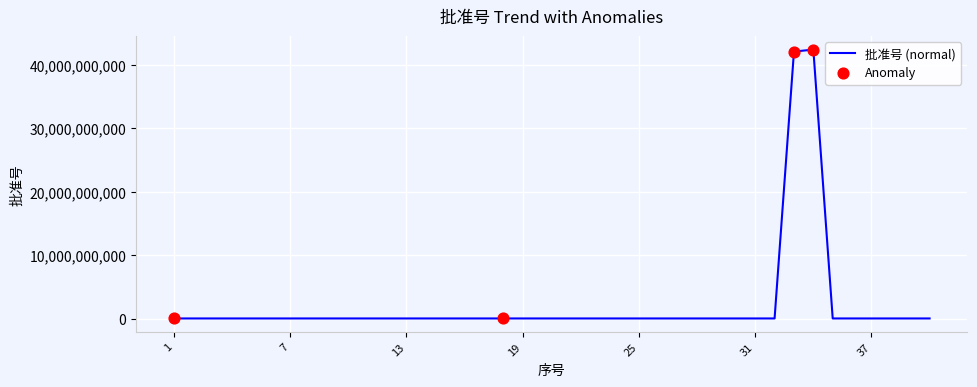

What is the difference between the maximum and minimum values?

42339409335